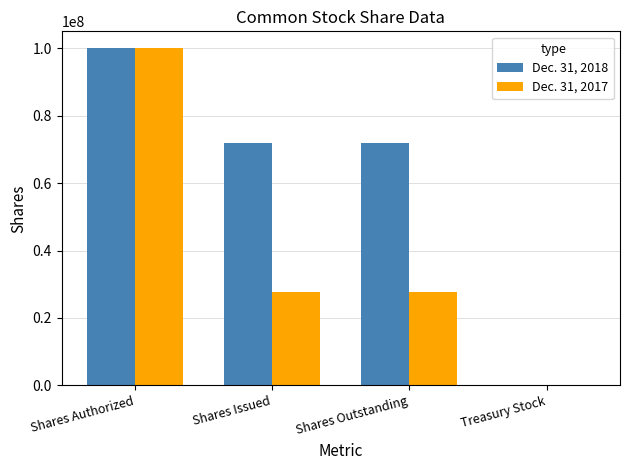

Which series changed the most between Shares Authorized and Shares Outstanding?

Dec. 31, 2017